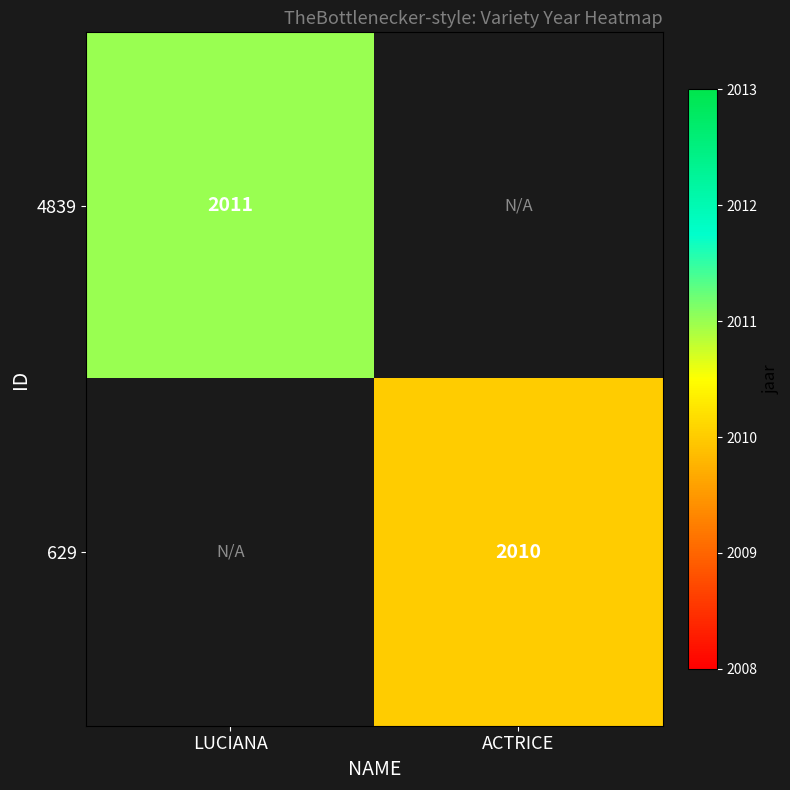

Which category has the highest value across all series?

LUCIANA